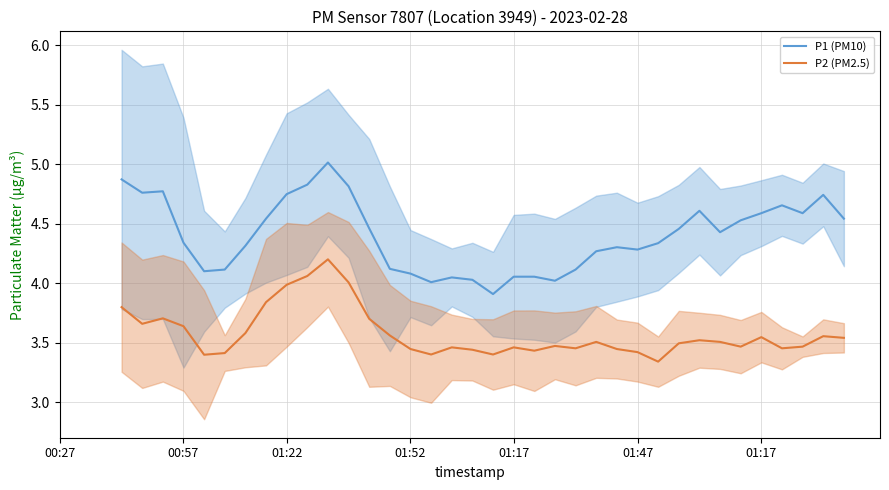

Reading left to right, list all the values displayed in this chart.

P1 (PM10): 4.9	4.8	4.8	4.3	4.1	4.1	4.3	4.5	4.7	4.8	5.0	4.8	4.5	4.1	4.1	4.0	4.0	4.0	3.9	4.1	4.1	4.0	4.1	4.3	4.3	4.3	4.3	4.5	4.6	4.4	4.5	4.6	4.7	4.6	4.7	4.5
P2 (PM2.5): 3.8	3.7	3.7	3.6	3.4	3.4	3.6	3.8	4.0	4.1	4.2	4.0	3.7	3.6	3.4	3.4	3.5	3.4	3.4	3.5	3.4	3.5	3.5	3.5	3.4	3.4	3.3	3.5	3.5	3.5	3.5	3.5	3.5	3.5	3.6	3.5